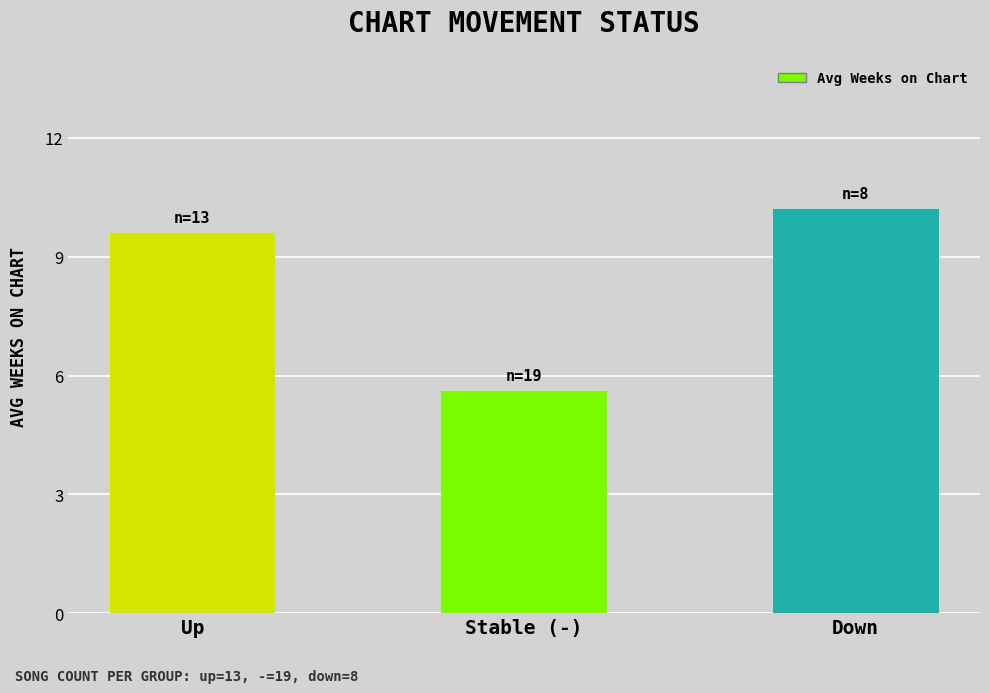

Rank the categories by value from lowest to highest.

Stable (-), Up, Down